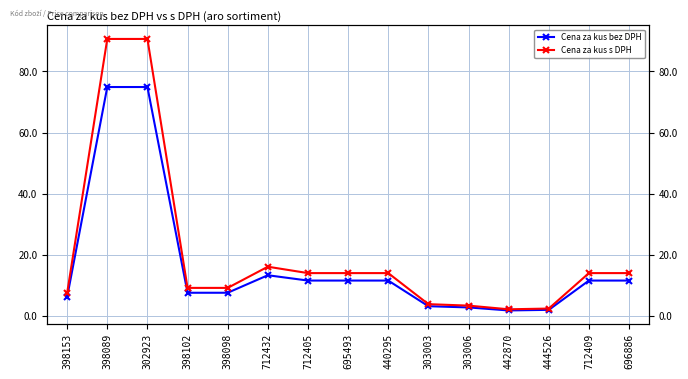

Where is the first local minimum for Cena za kus s DPH?

442870